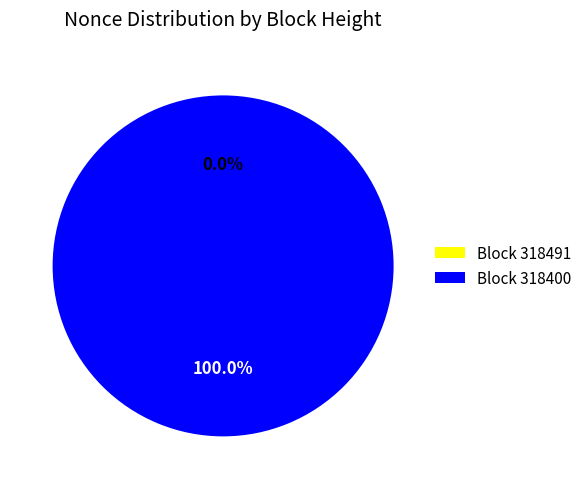

Which category has the biggest portion of the pie?

318400